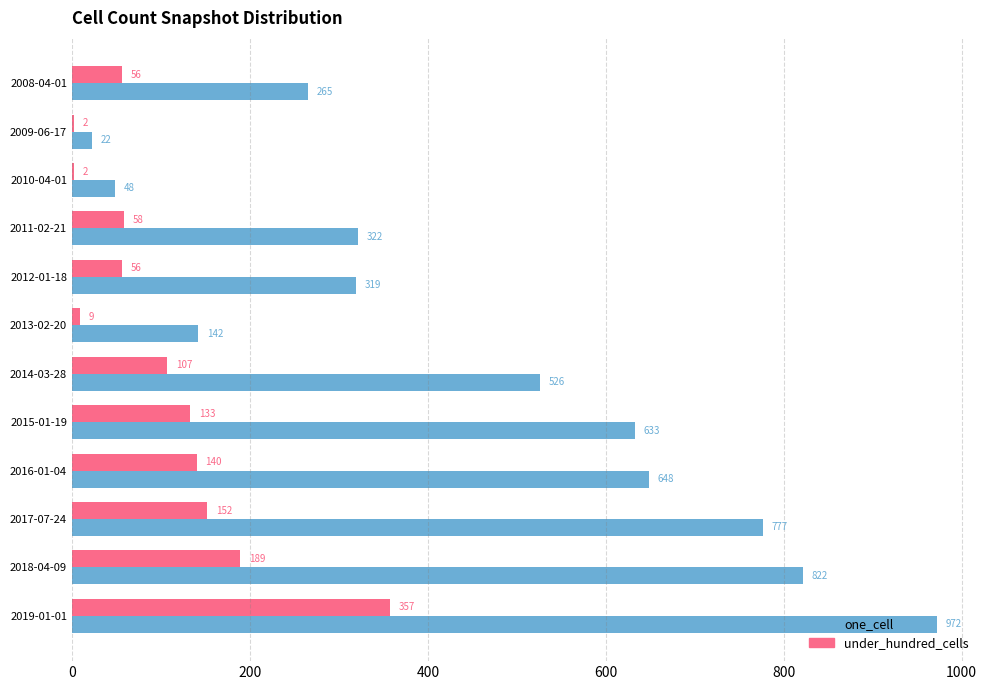

How many series are shown in this chart?

2